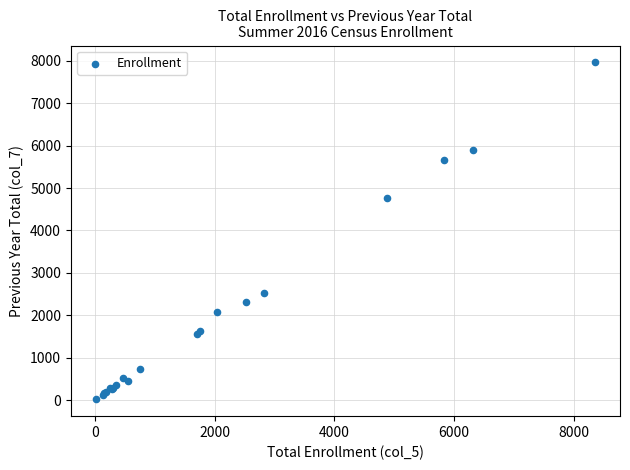

What Y value in the scatter plot is closest to 3991?

4761